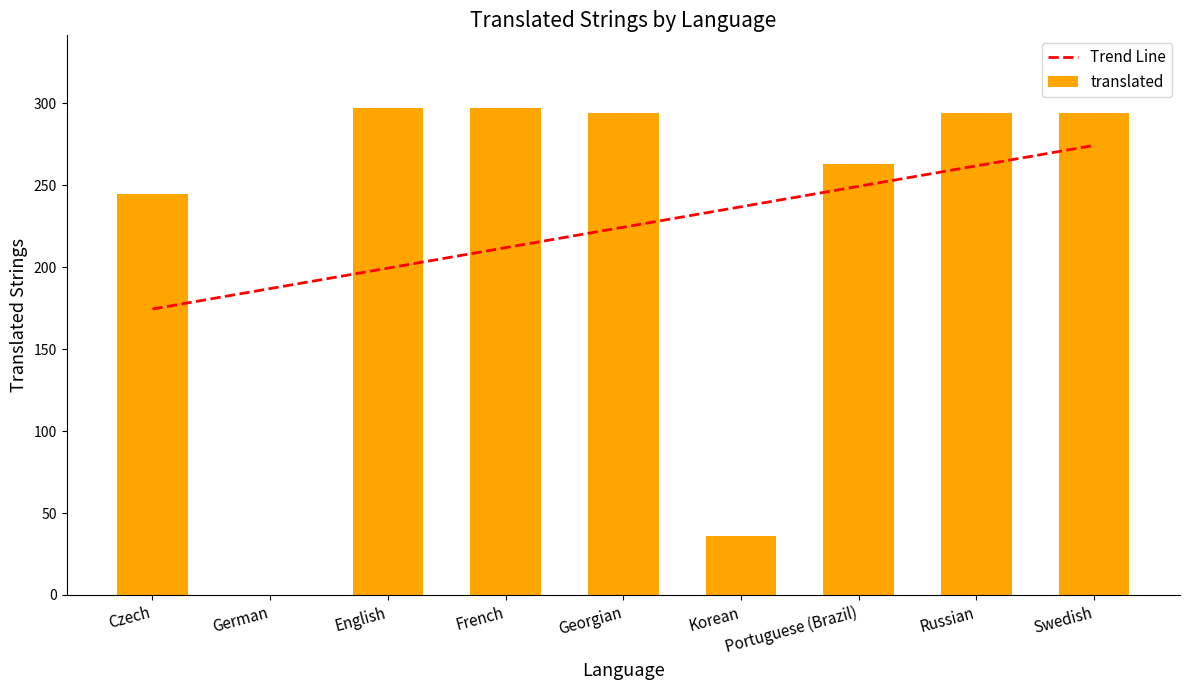

What is the minimum value for Trend Line?

174.5